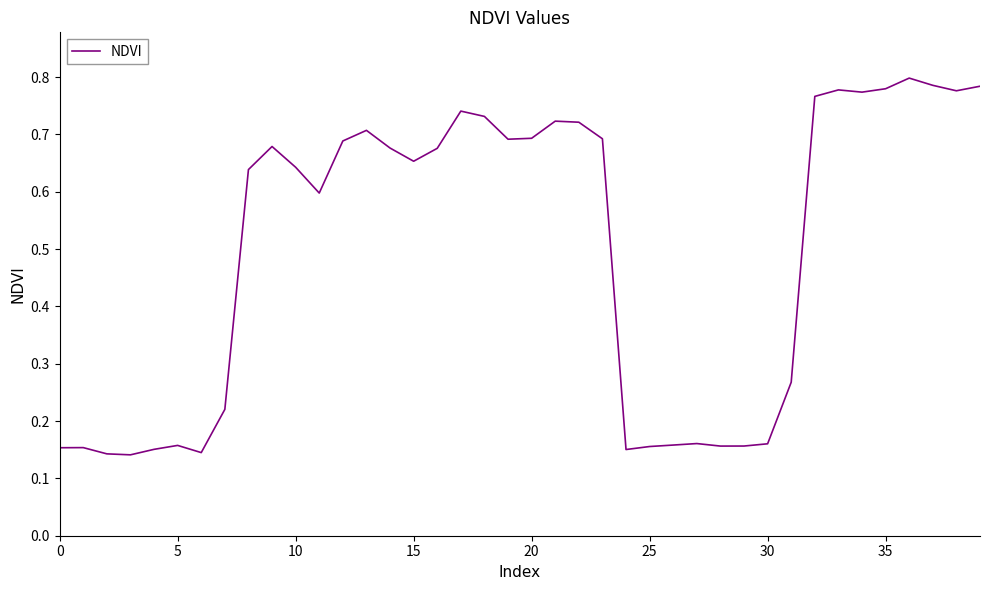

How many lines are shown in the chart?

1